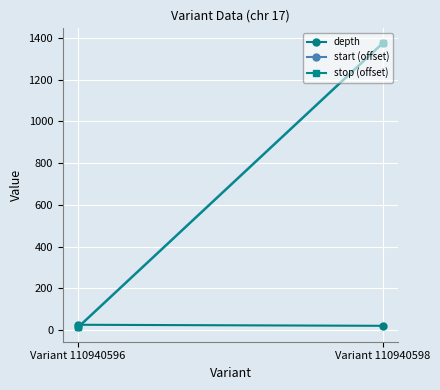

What is the value of the depth point at the 2nd from the left?

20